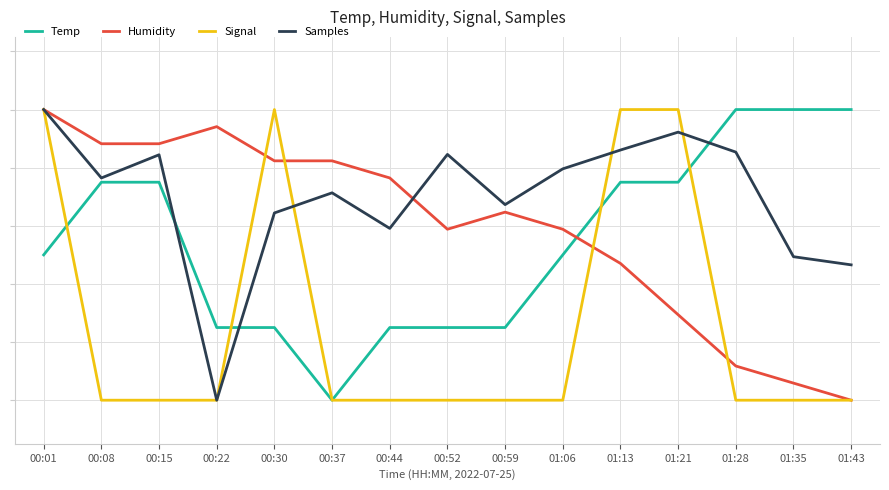

Does the chart have visible grid lines?

Yes